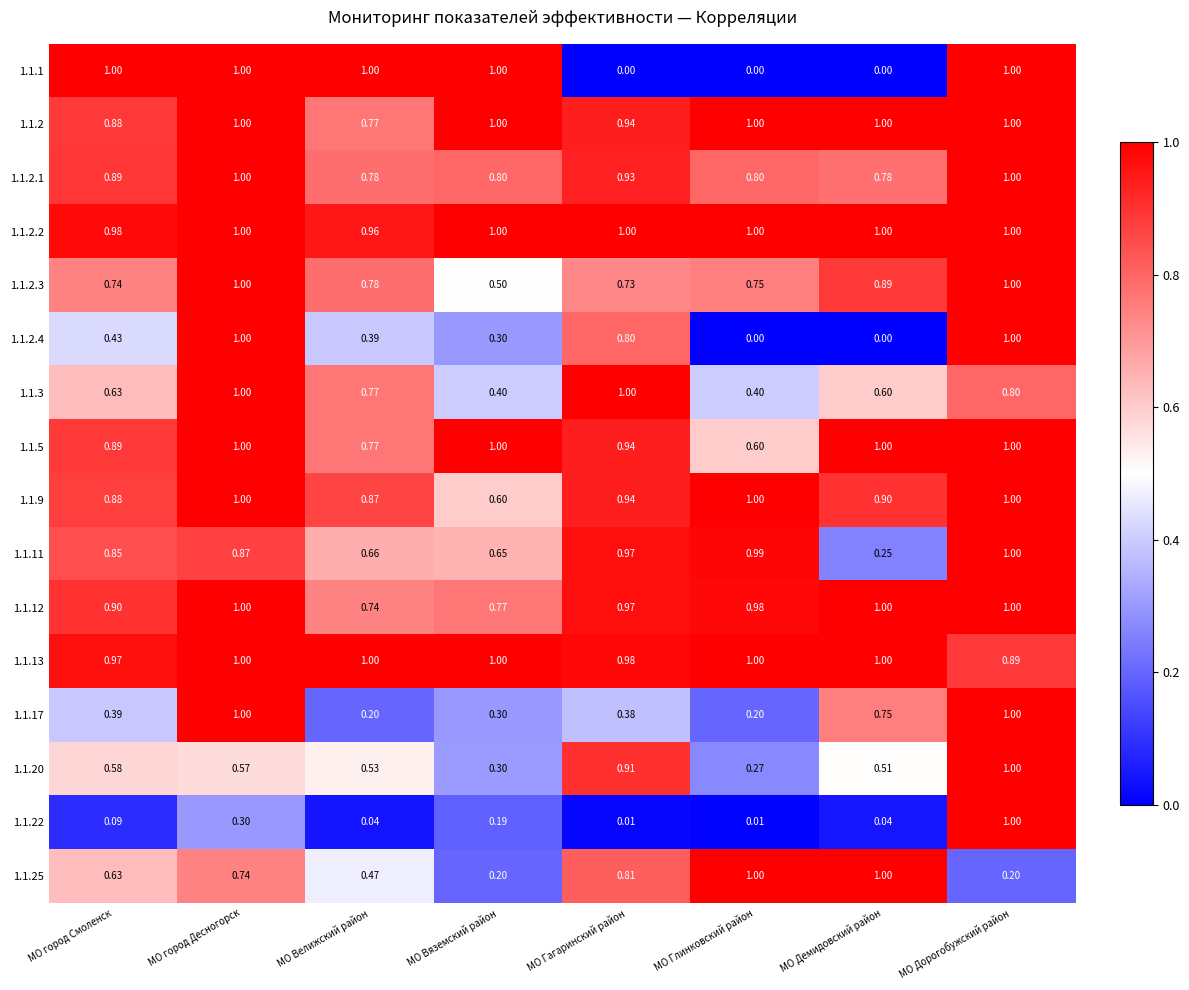

At which label does 1.1.9 reach its minimum?

МО Вяземский район